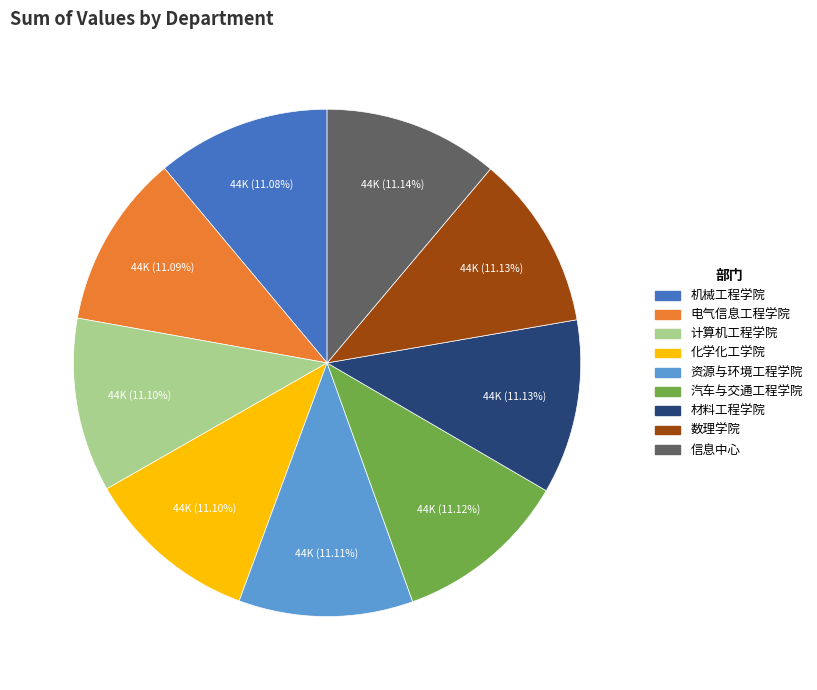

Combined, do 材料工程学院 and 数理学院 account for over 50%?

No